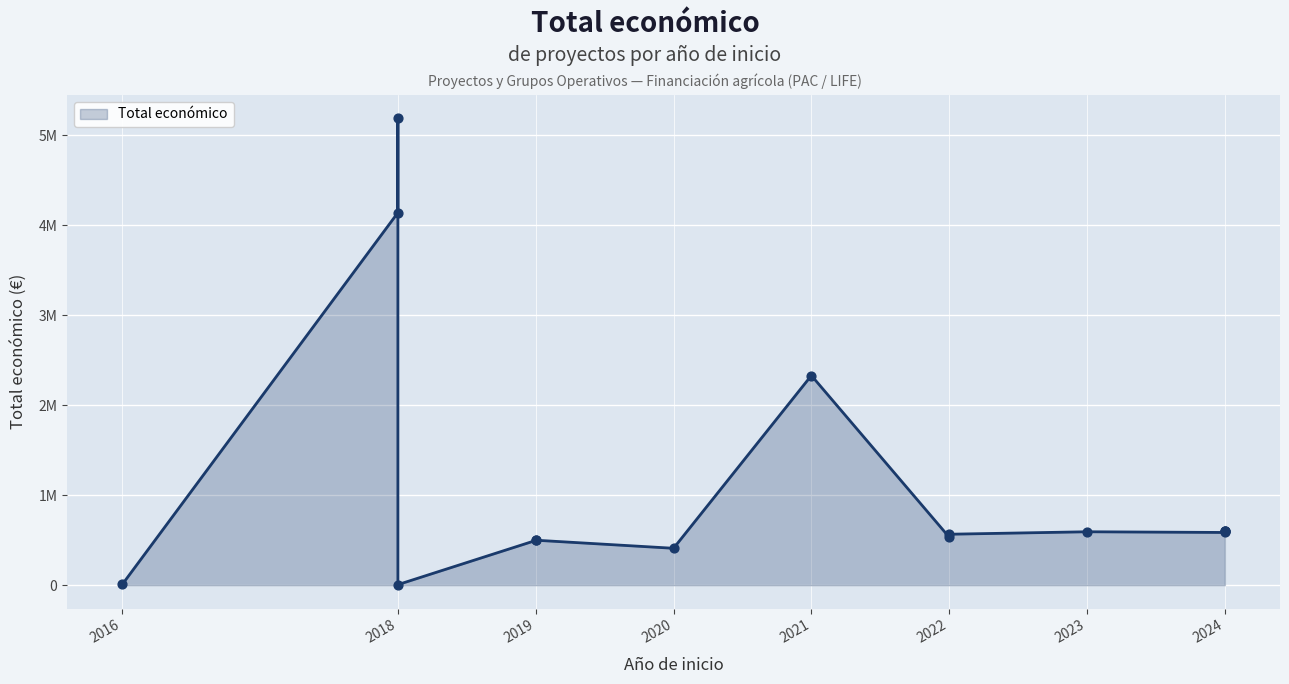

Approximately how many times larger is the value at 2024 compared to 2021?

0.3